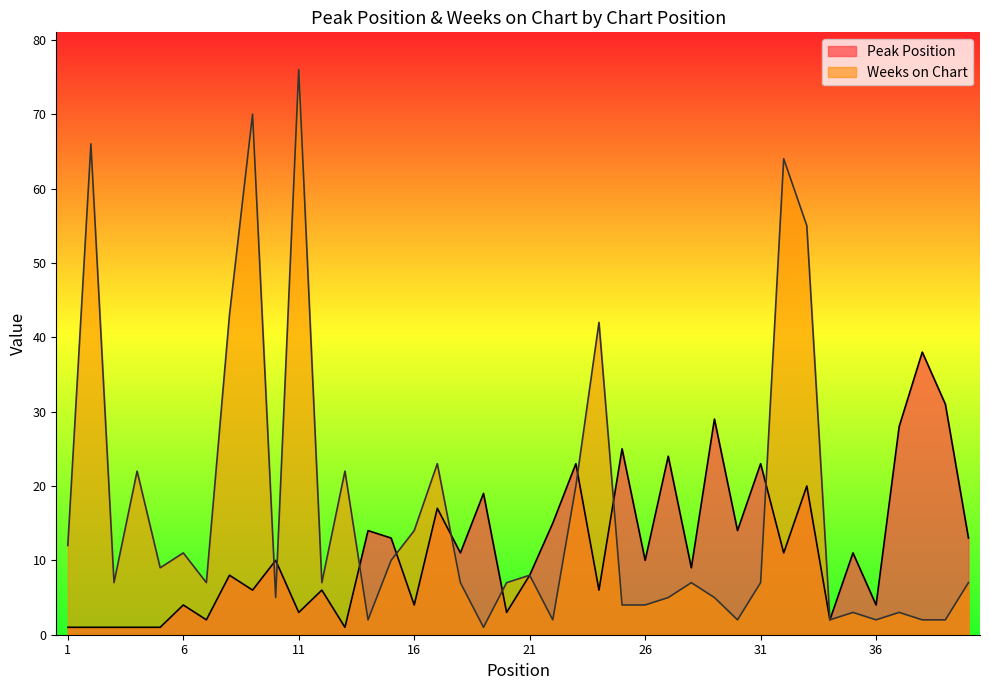

Which label corresponds to the smallest value in the chart?

1